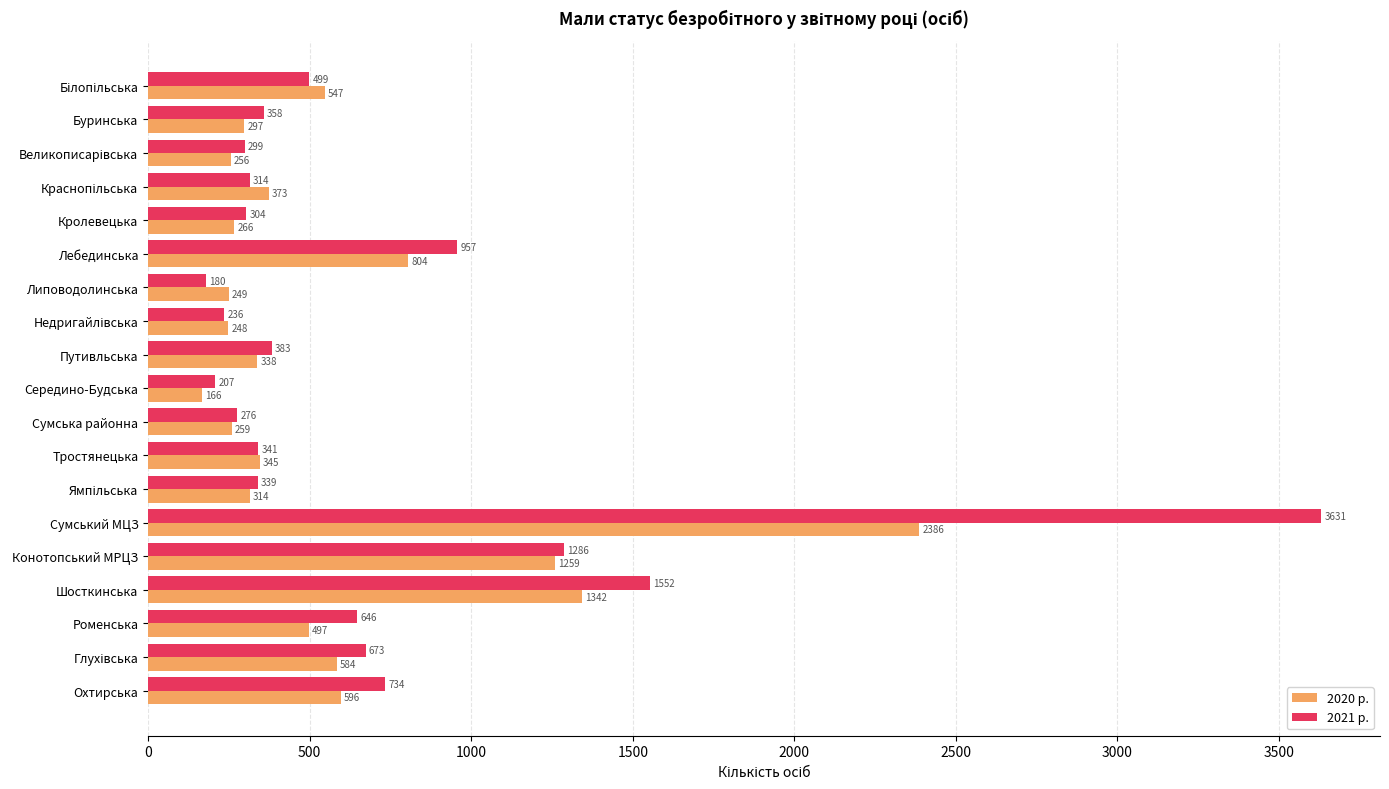

List the series in order of their overall mean, highest first.

2021 р., 2020 р.